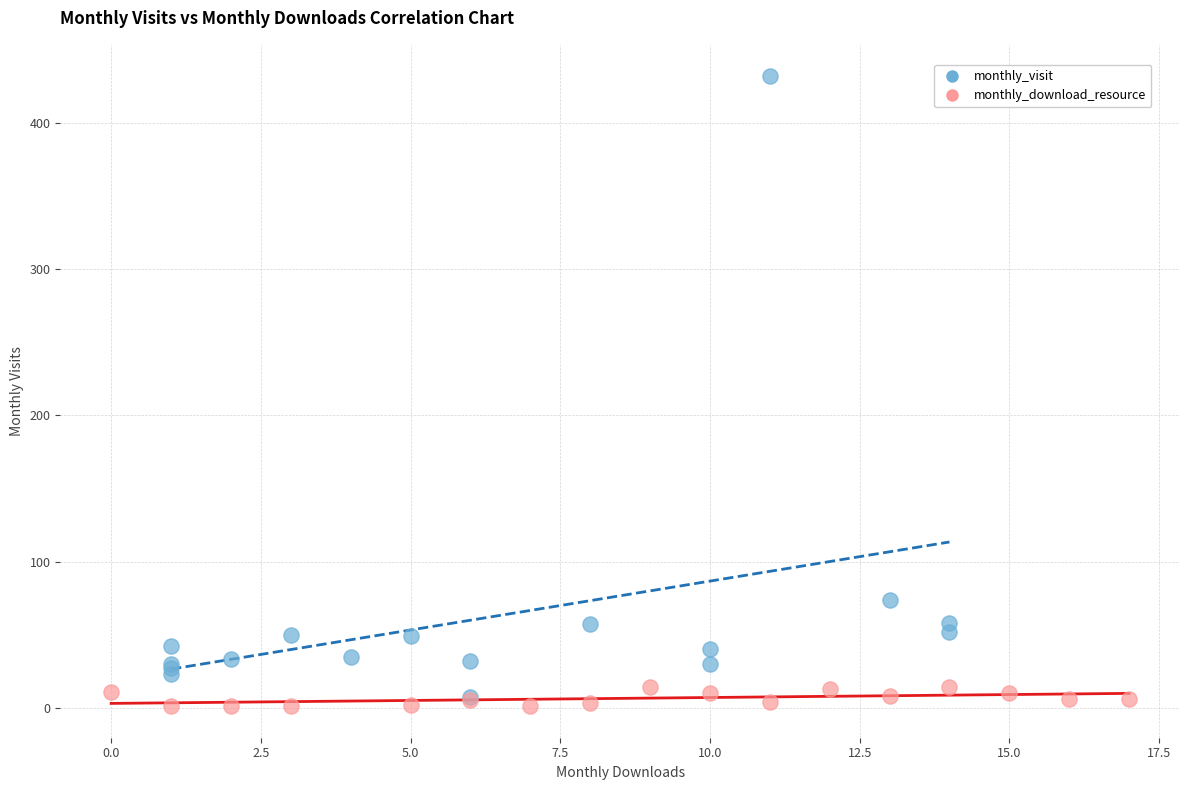

Which series has the widest spread of Y values?

monthly_visit